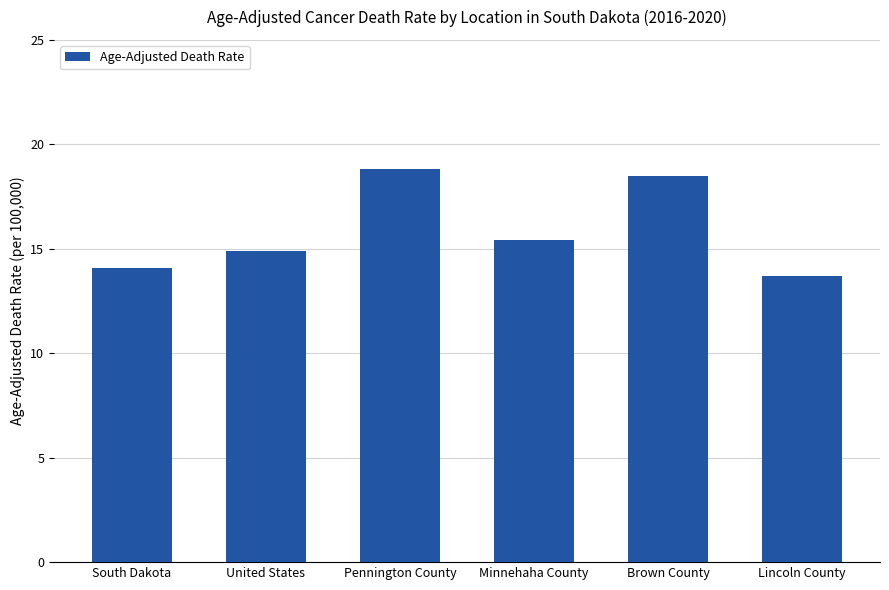

Where does the data first go above 15?

Pennington County